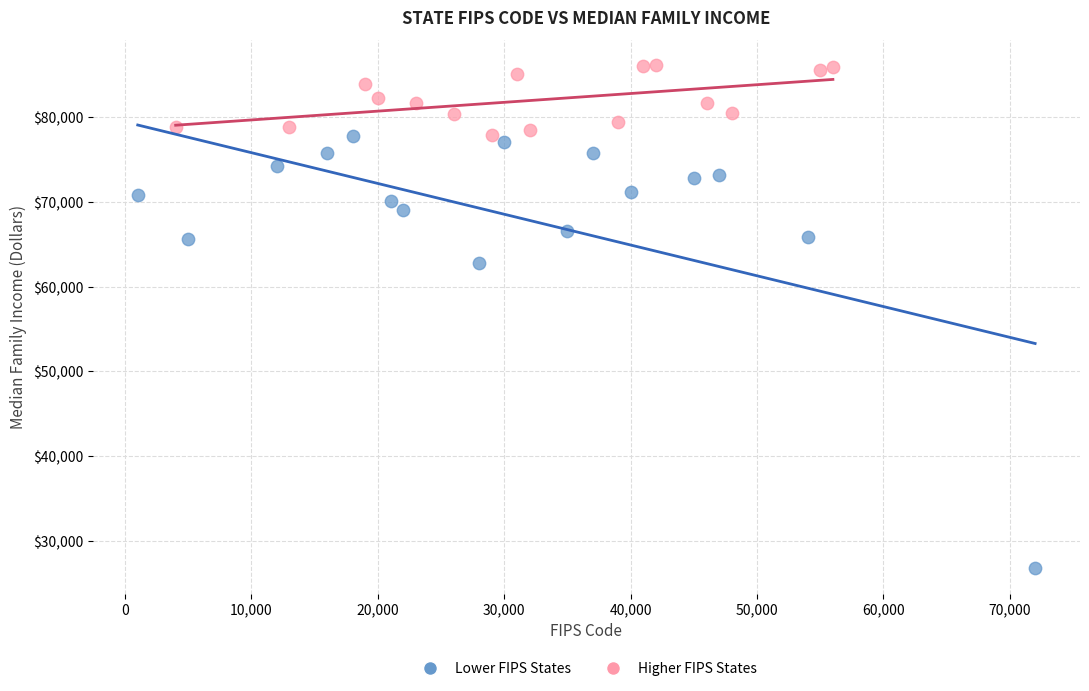

Which series reaches the maximum Y coordinate?

Higher FIPS States